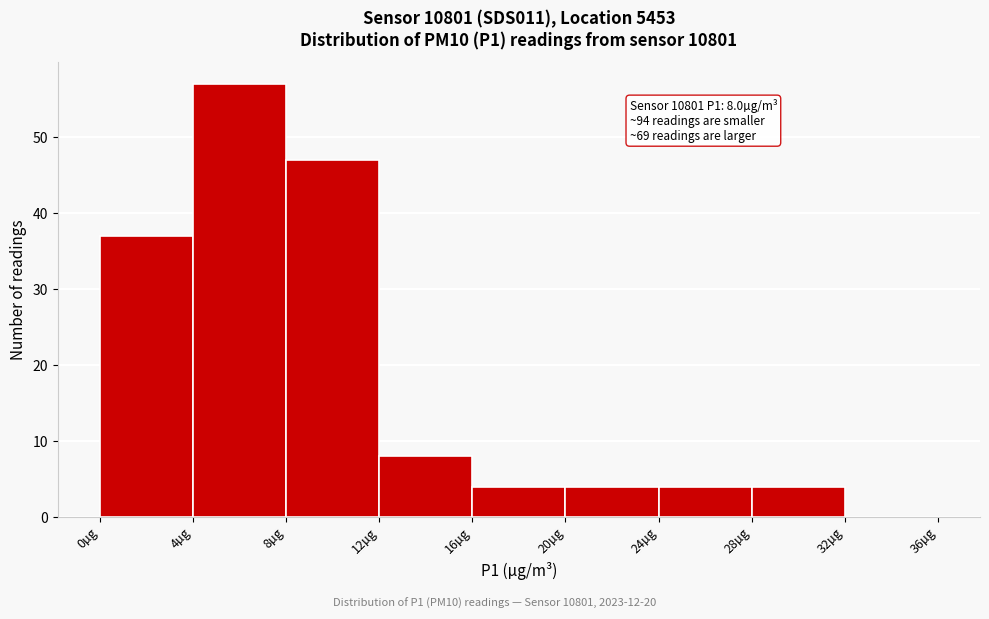

Over which range of the x-axis is the bar tallest?

4 to 8